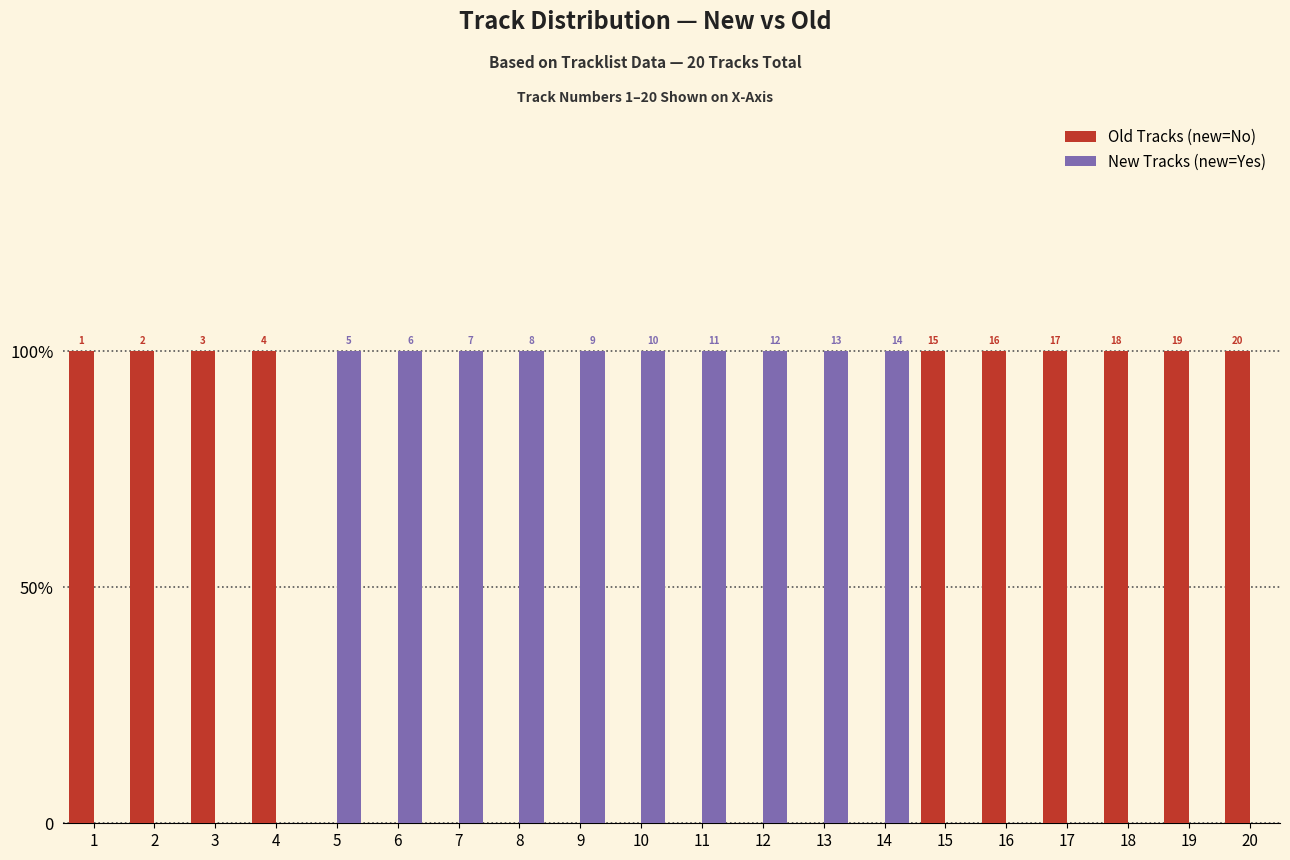

Are the bars grouped side by side (vs. stacked)?

Yes